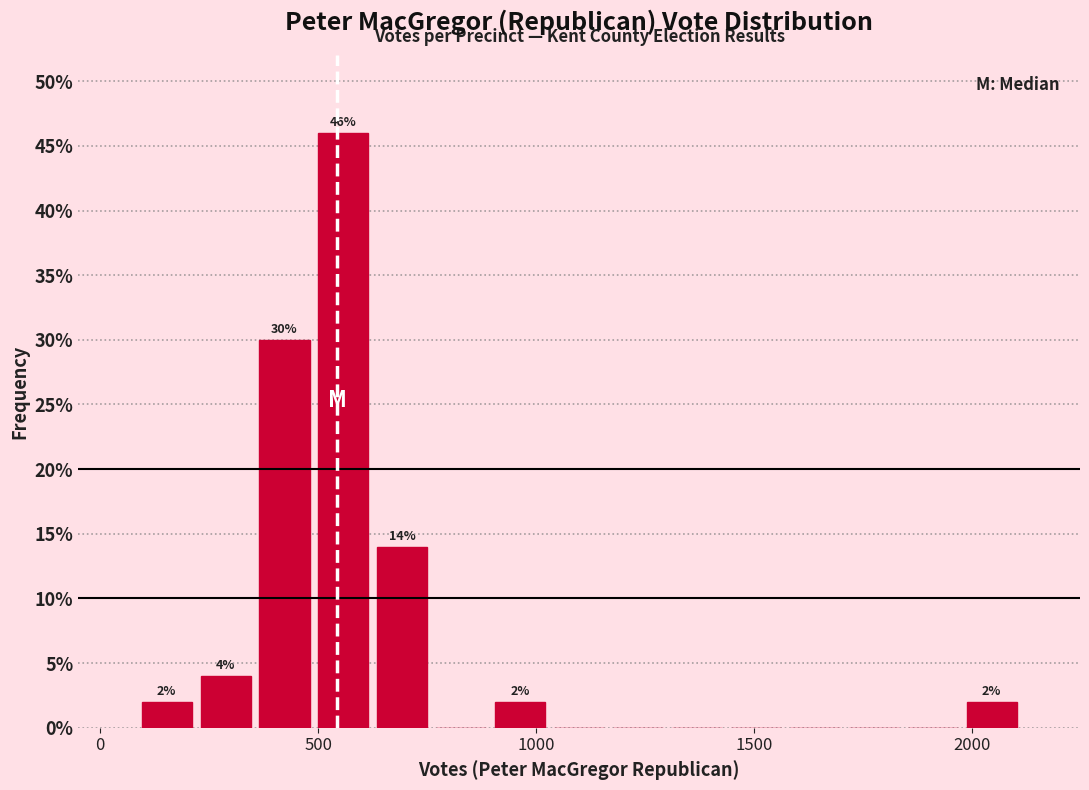

Around what value on the x-axis is the tallest bar? Give the approximate position of its centre, as read against the axis.

550